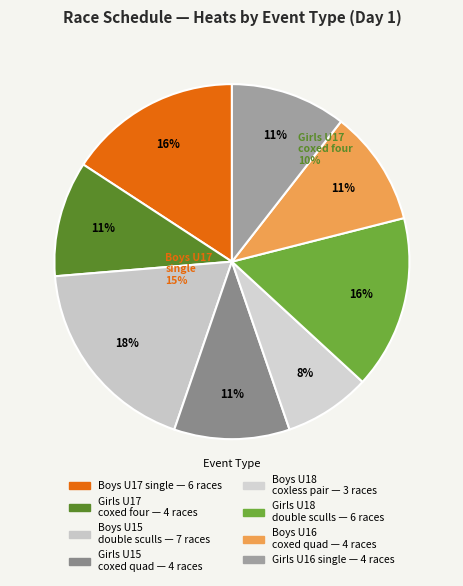

How many segments does this pie chart have?

8